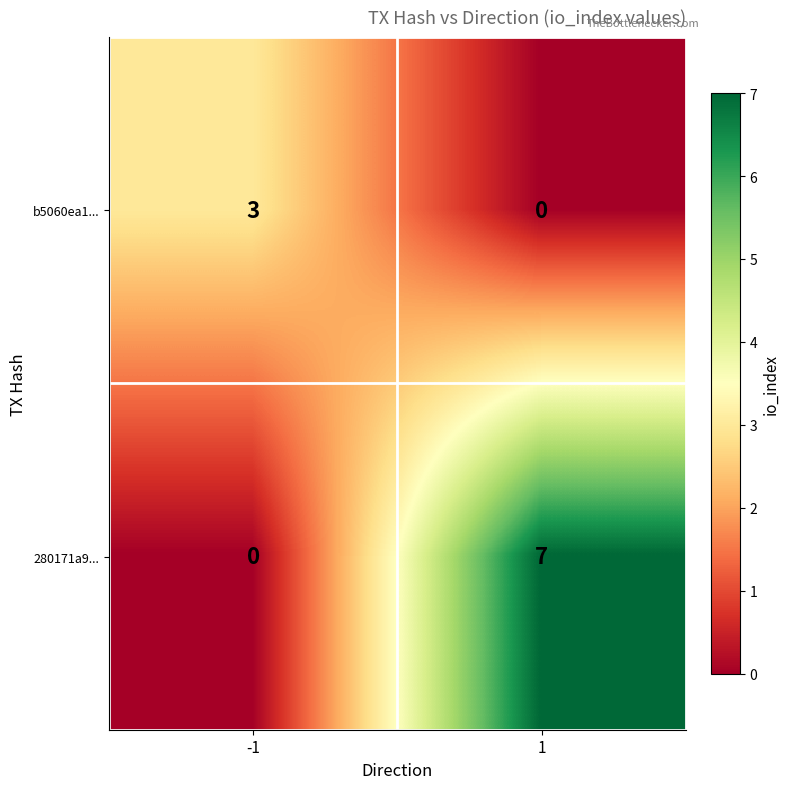

Reading left to right, what are all the values shown in this chart?

b5060ea1...: 3	0
280171a9...: 0	7